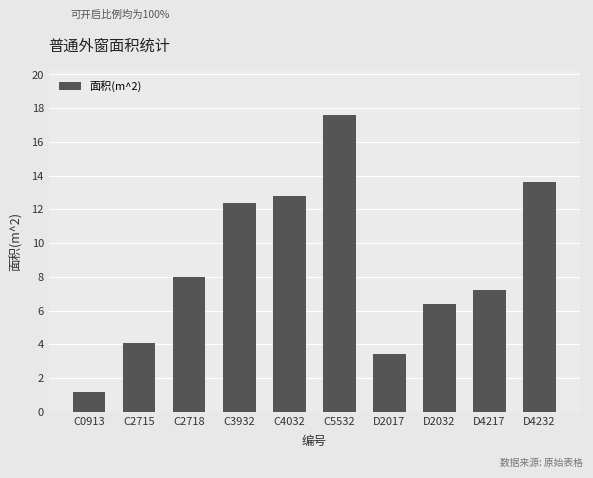

What is the value of the 6th bar from the left?

17.6